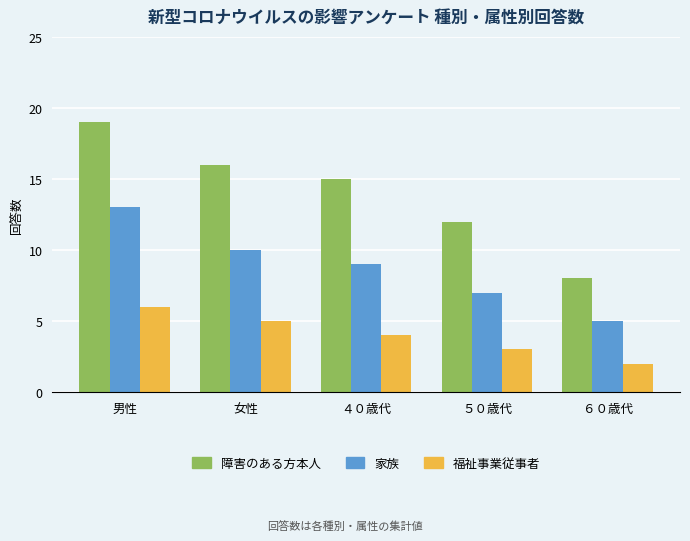

Which series changed the most between ４０歳代 and ５０歳代?

障害のある方本人